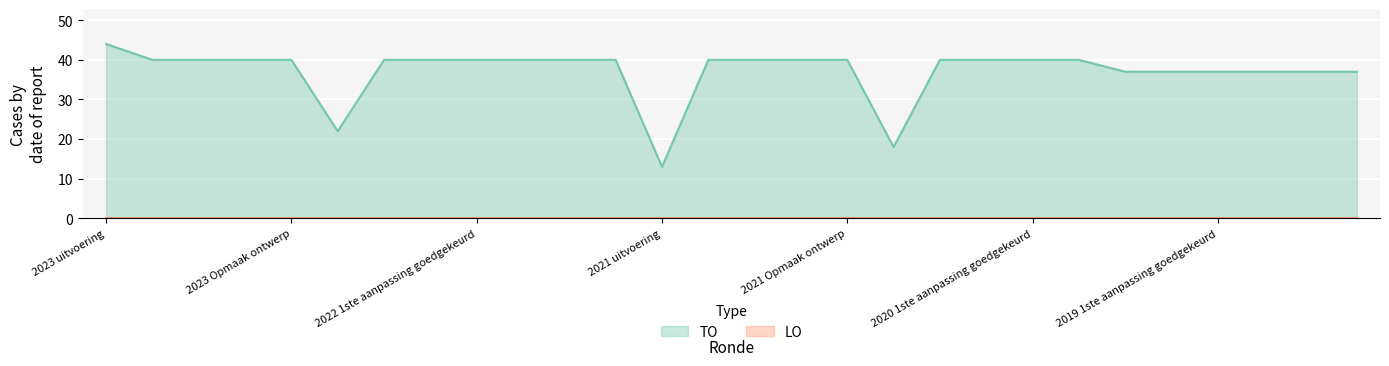

The chart shows a value of 40 at 2020 1ste aanpassing ontwerp. True or false?

True